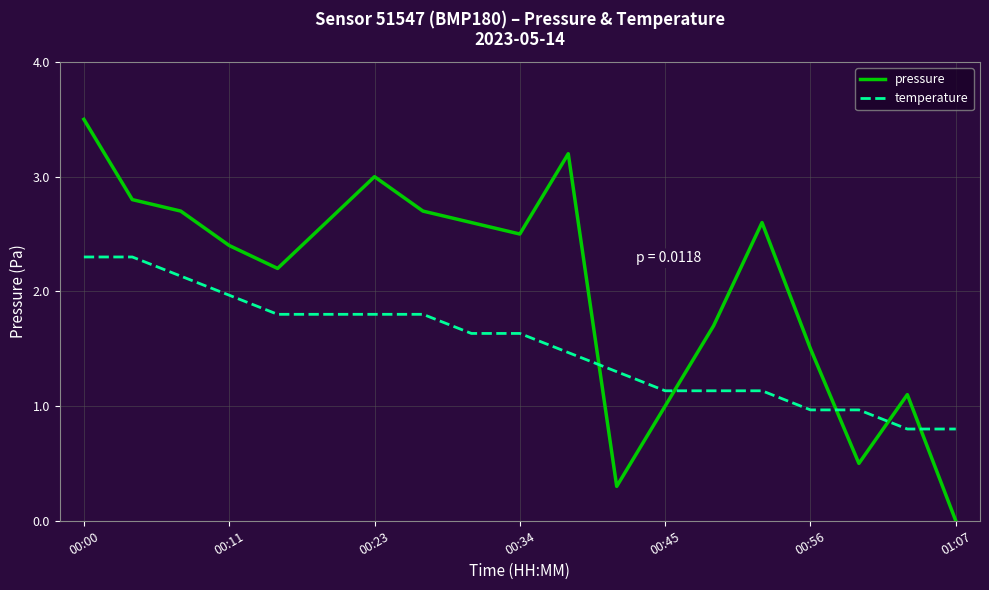

Which series has the largest range (max minus min)?

pressure